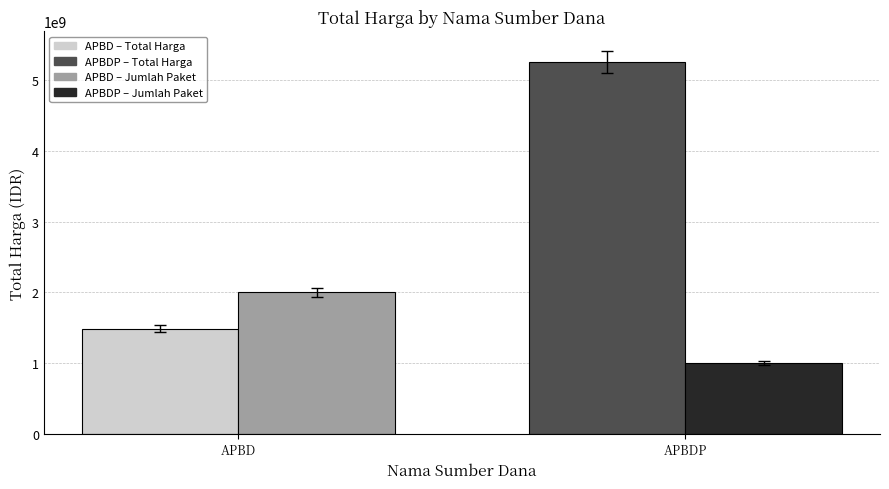

What is the total value across all series at APBDP?

6266388740